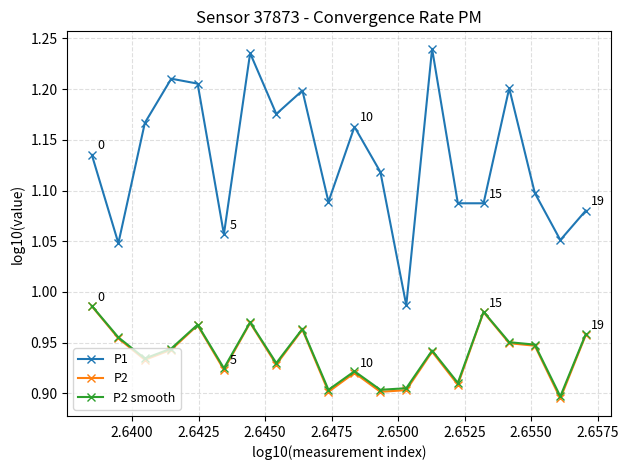

Which series has the widest spread of values?

P1